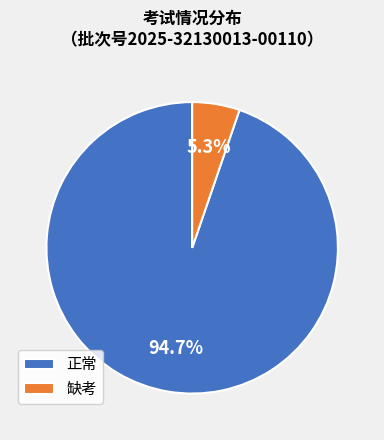

Which slice is the largest?

正常